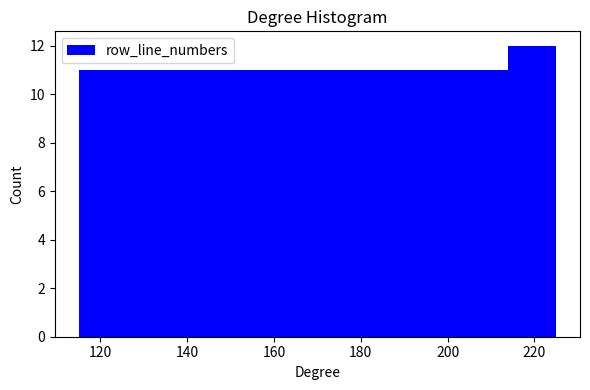

Over which range of the x-axis is the bar tallest?

214 to 225